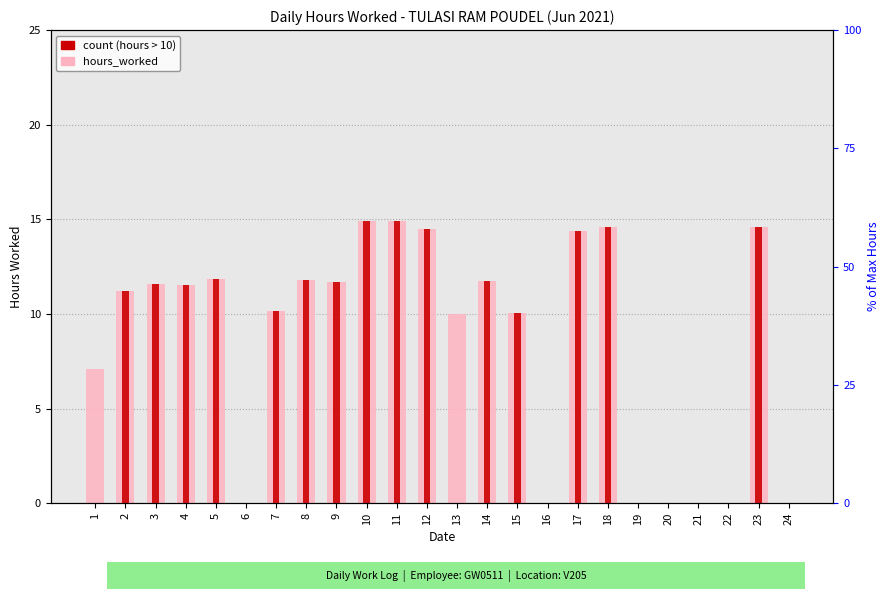

Reading left to right, list all the values displayed in this chart.

hours_worked: 1=7.1	2=11.2	3=11.6	4=11.5	5=11.8	6=0.0	7=10.1	8=11.8	9=11.7	10=14.9	11=14.9	12=14.5	13=10.0	14=11.8	15=10.1	16=0.0	17=14.4	18=14.6	19=0.0	20=0.0	21=0.0	22=0.0	23=14.6	24=0.0
count (>10h): 1=0.0	2=11.2	3=11.6	4=11.5	5=11.8	6=0.0	7=10.1	8=11.8	9=11.7	10=14.9	11=14.9	12=14.5	13=0.0	14=11.8	15=10.1	16=0.0	17=14.4	18=14.6	19=0.0	20=0.0	21=0.0	22=0.0	23=14.6	24=0.0